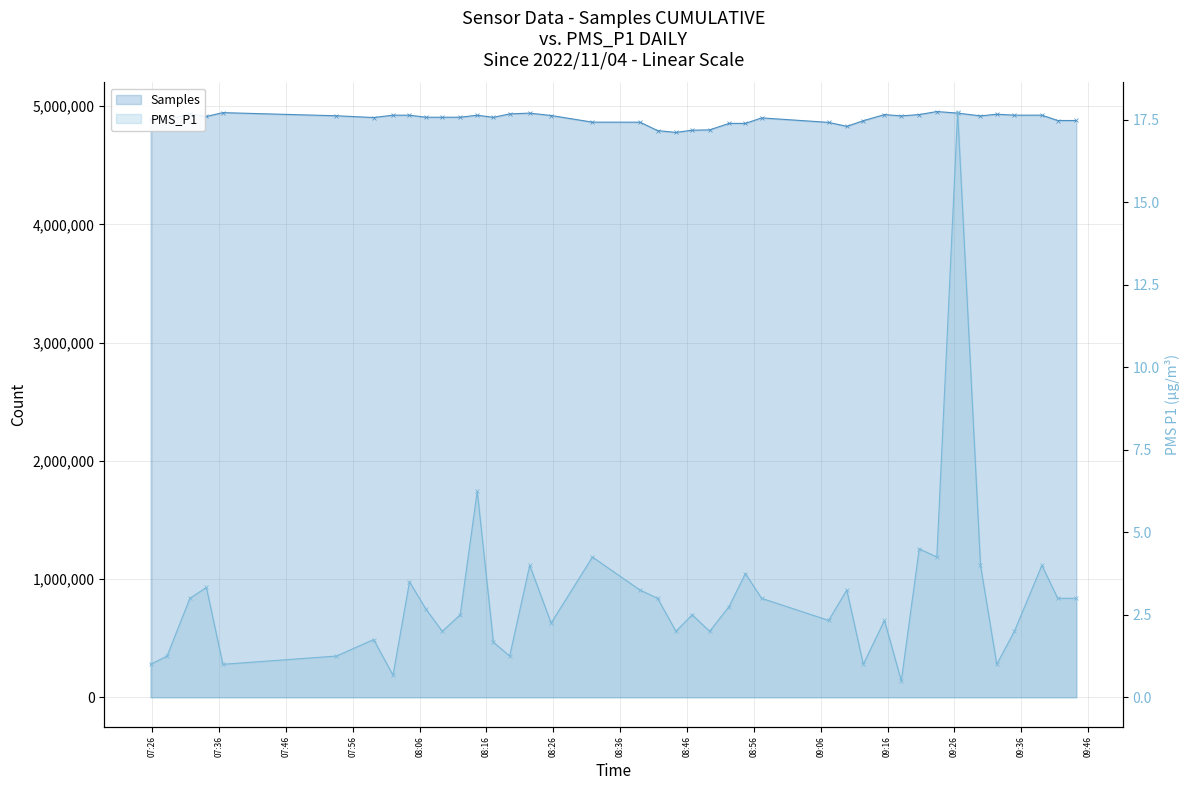

Which series has the widest spread of values?

Samples